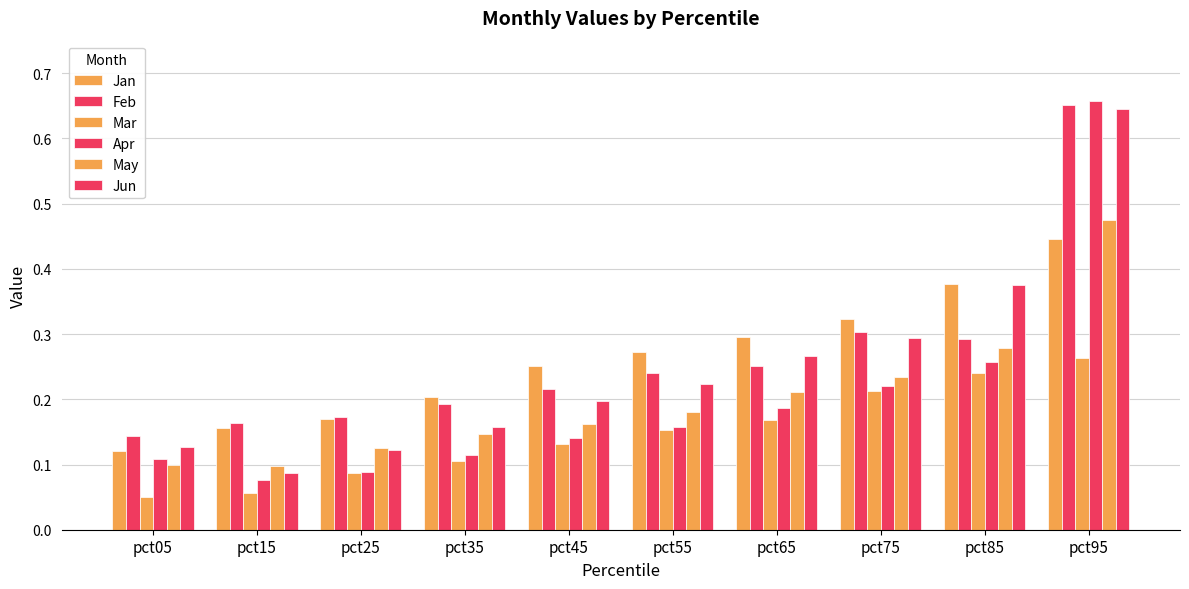

Reading left to right, transcribe all the data shown in this chart.

Jan: pct05=0.1	pct15=0.2	pct25=0.2	pct35=0.2	pct45=0.3	pct55=0.3	pct65=0.3	pct75=0.3	pct85=0.4	pct95=0.4
Feb: pct05=0.1	pct15=0.2	pct25=0.2	pct35=0.2	pct45=0.2	pct55=0.2	pct65=0.3	pct75=0.3	pct85=0.3	pct95=0.7
Mar: pct05=0.1	pct15=0.1	pct25=0.1	pct35=0.1	pct45=0.1	pct55=0.2	pct65=0.2	pct75=0.2	pct85=0.2	pct95=0.3
Apr: pct05=0.1	pct15=0.1	pct25=0.1	pct35=0.1	pct45=0.1	pct55=0.2	pct65=0.2	pct75=0.2	pct85=0.3	pct95=0.7
May: pct05=0.1	pct15=0.1	pct25=0.1	pct35=0.1	pct45=0.2	pct55=0.2	pct65=0.2	pct75=0.2	pct85=0.3	pct95=0.5
Jun: pct05=0.1	pct15=0.1	pct25=0.1	pct35=0.2	pct45=0.2	pct55=0.2	pct65=0.3	pct75=0.3	pct85=0.4	pct95=0.6